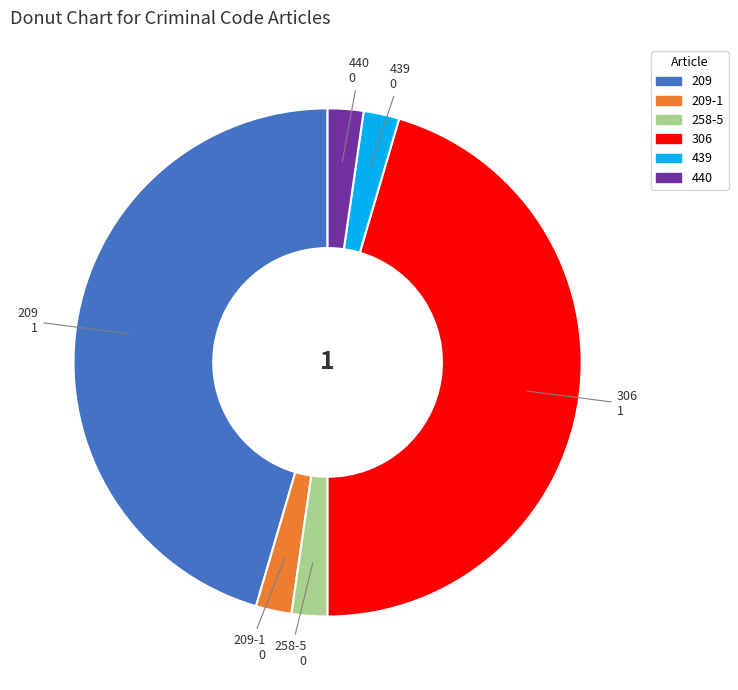

Is there any slice that represents more than half of the pie?

No